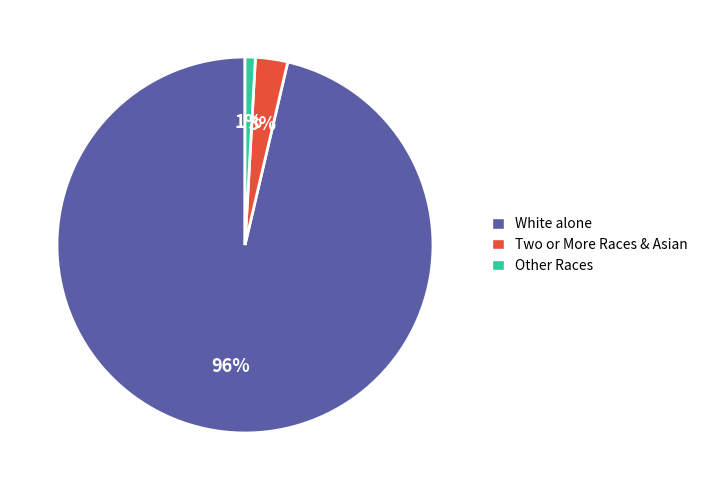

Do Other Races and Two or More Races & Asian together represent more than half of the pie?

No